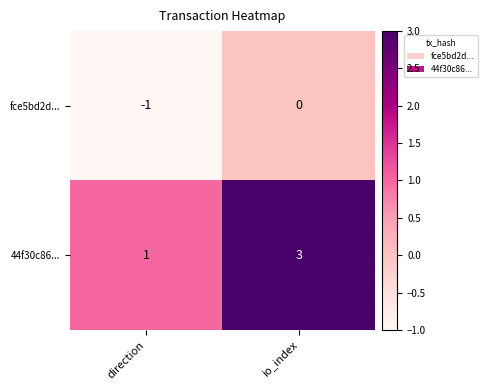

The value of 44f30c86... at direction is 1. True or false?

True